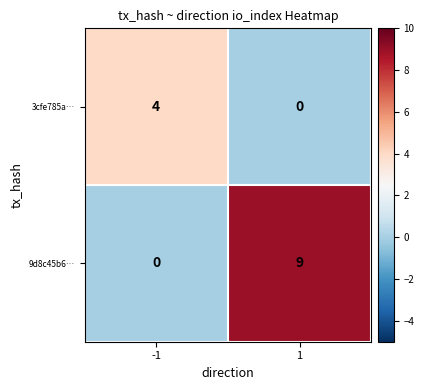

List the series in order of their peak value, lowest first.

3cfe785a…, 9d8c45b6…